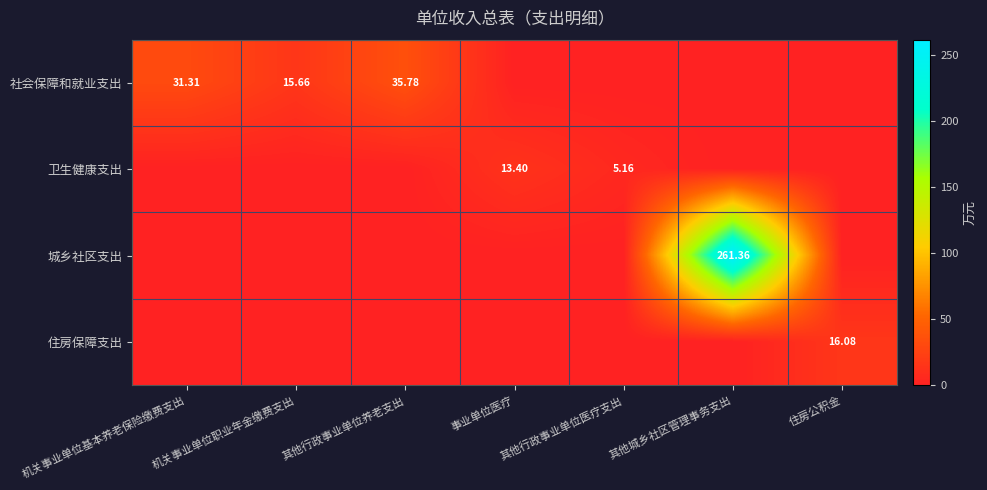

At how many categories does at least one series exceed 33?

2